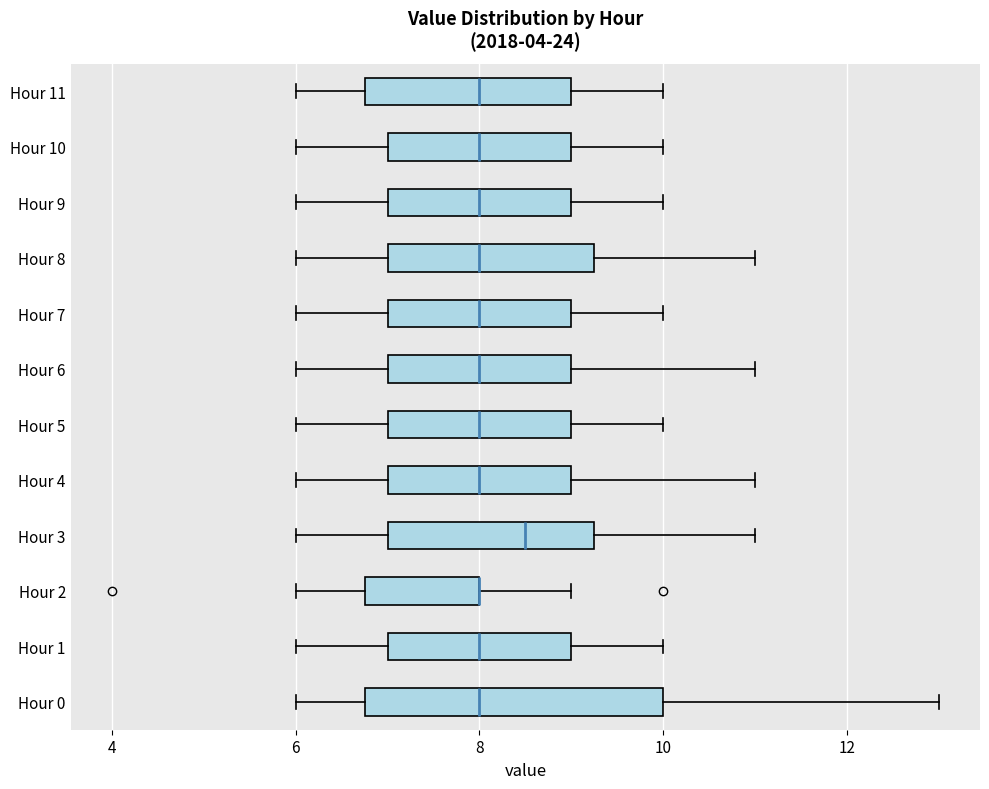

Where does the right whisker of the box for Hour 2 end on the x-axis? The values are not printed on the chart, so give them approximately, as read against the axis.

9.0